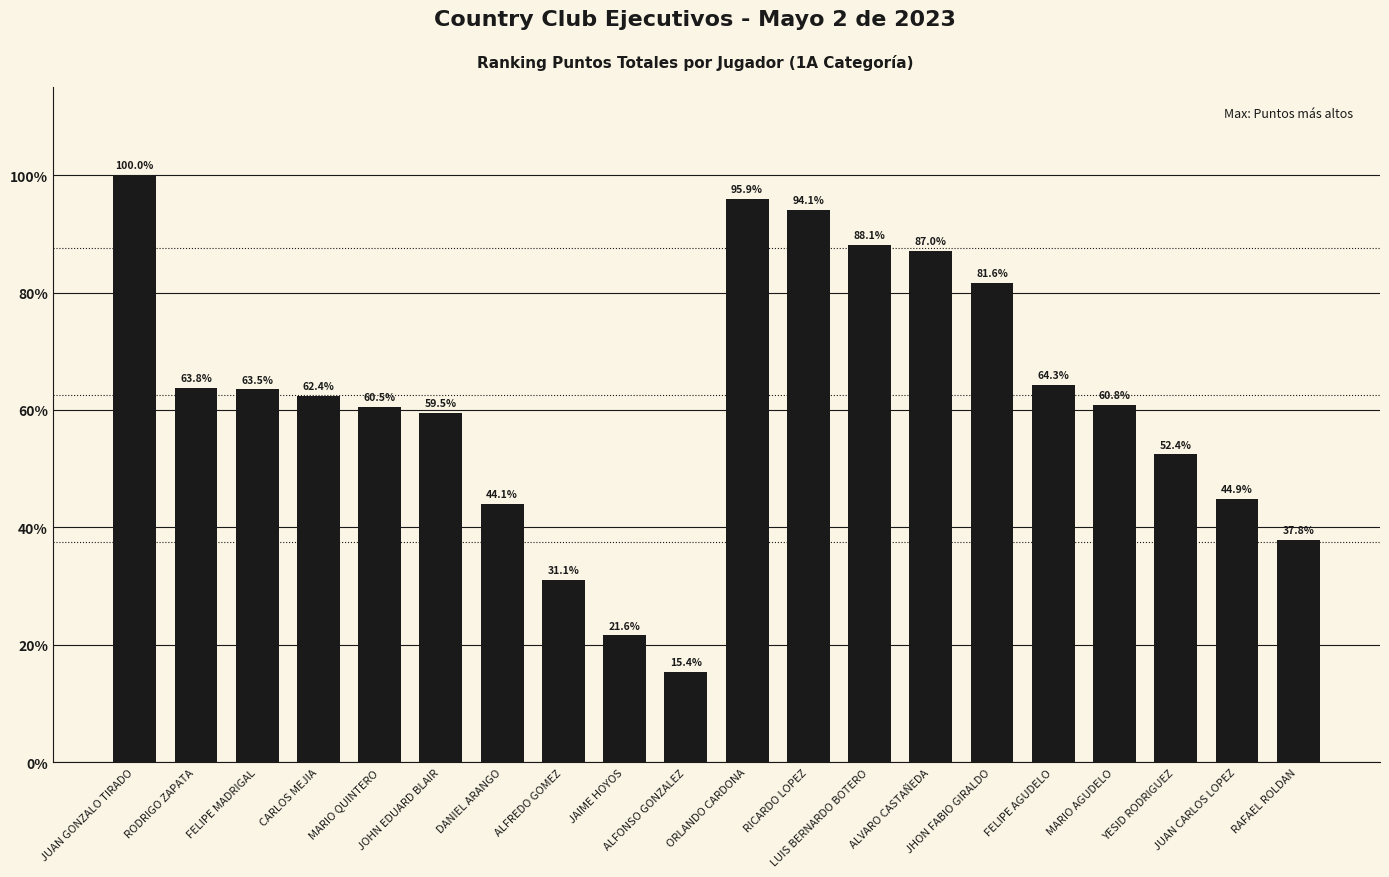

Does the chart contain any negative values?

No